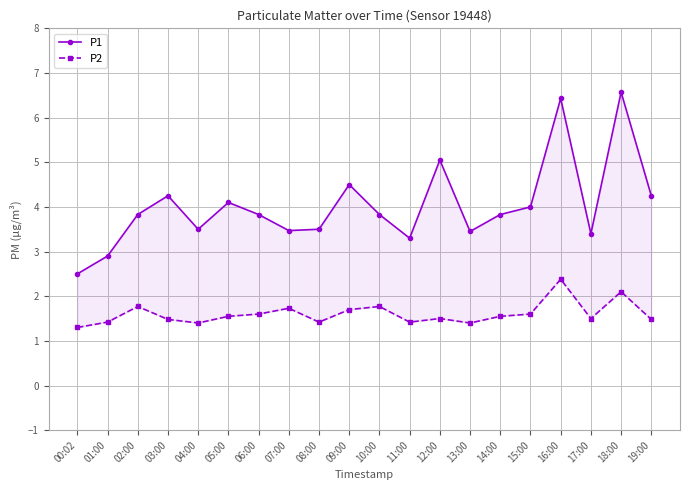

Count the number of data series in this chart.

2